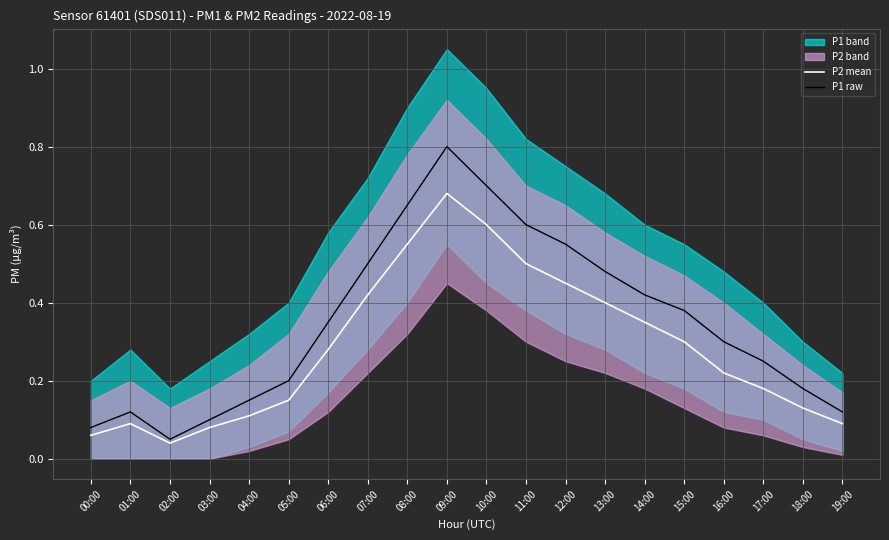

What is the difference between the second highest and minimum values in the P1 raw series?

0.6